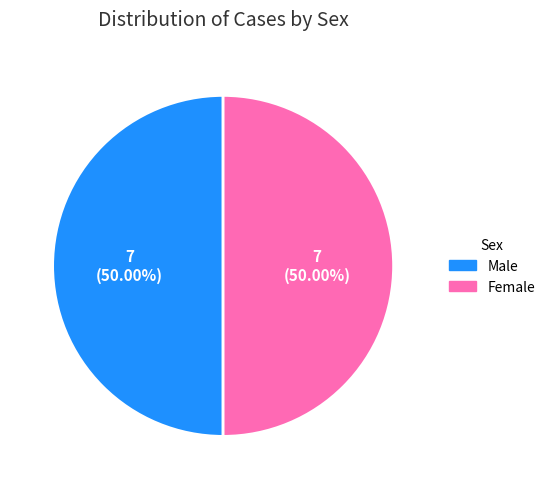

Is the sum of Male and Female greater than half?

Yes